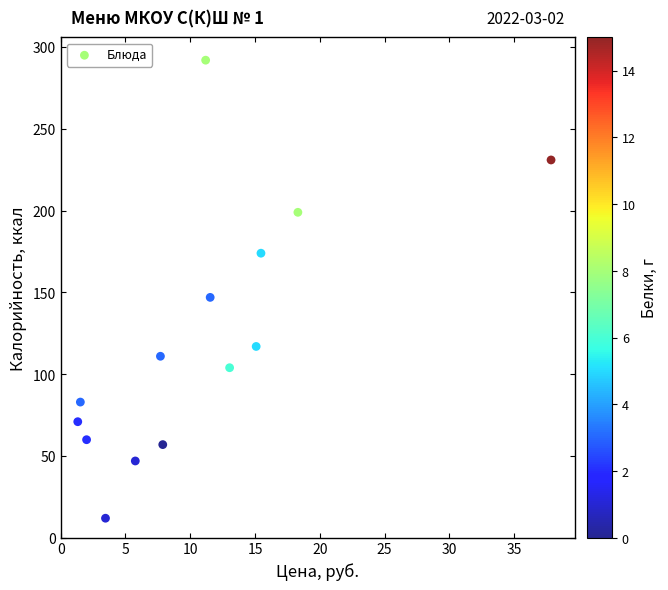

What Y value in the scatter plot is closest to 152?

147